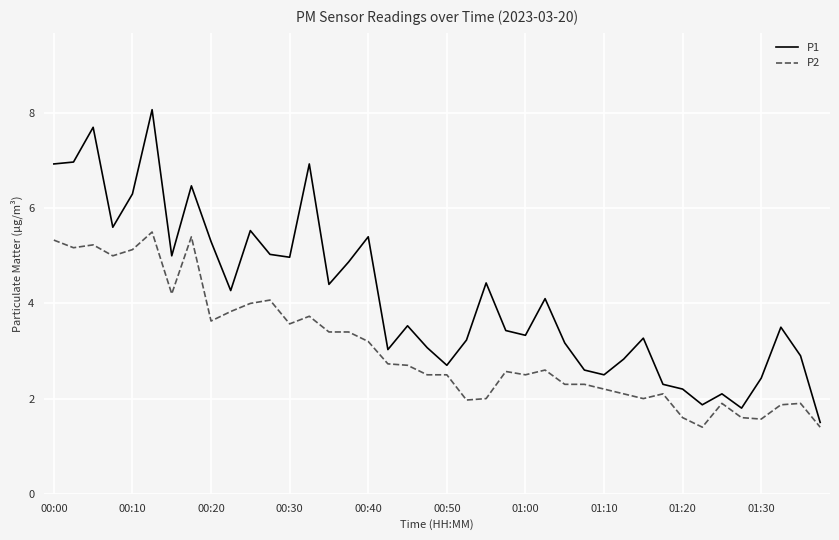

True or false: P1 and P2 cross at least once.

False